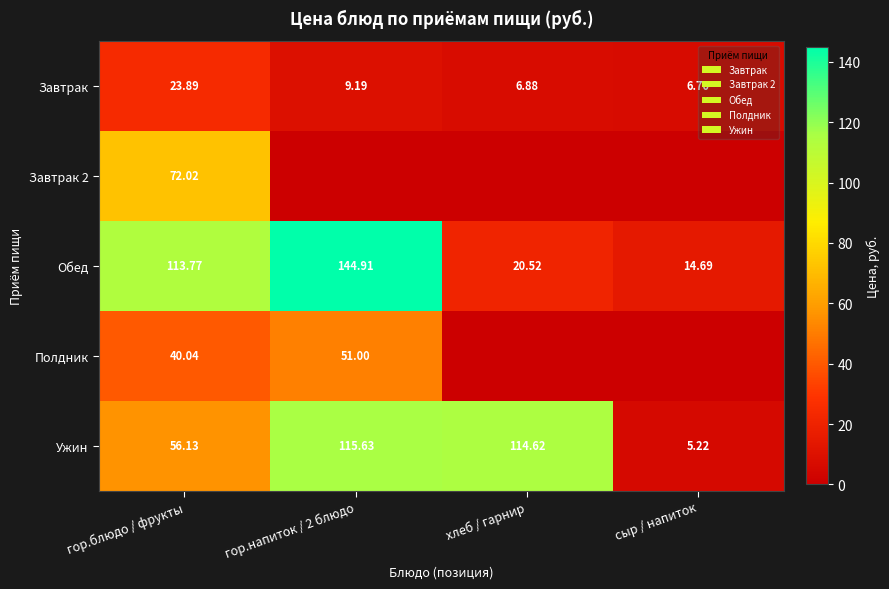

Is the value of Полдник at гор.напиток / 2 блюдо greater than the value of Завтрак at гор.блюдо / фрукты?

Yes